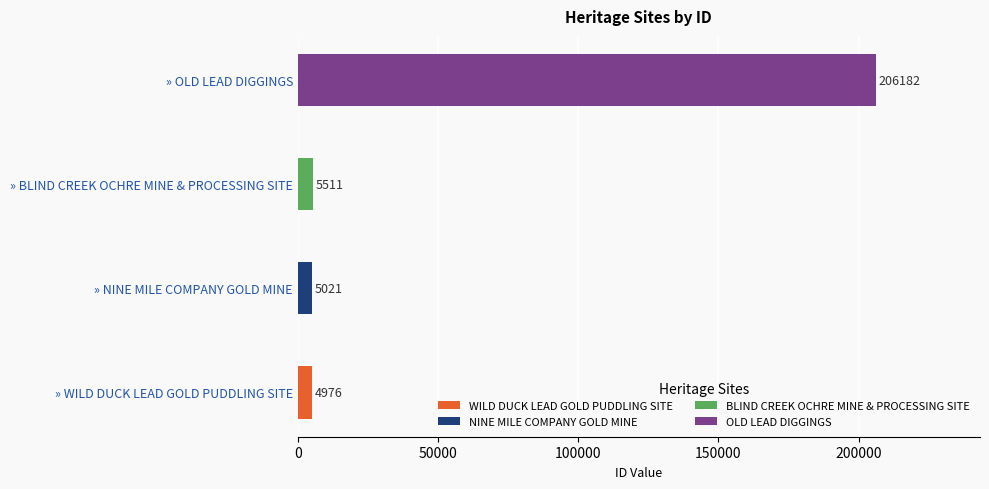

How many categories are shown in the chart?

4